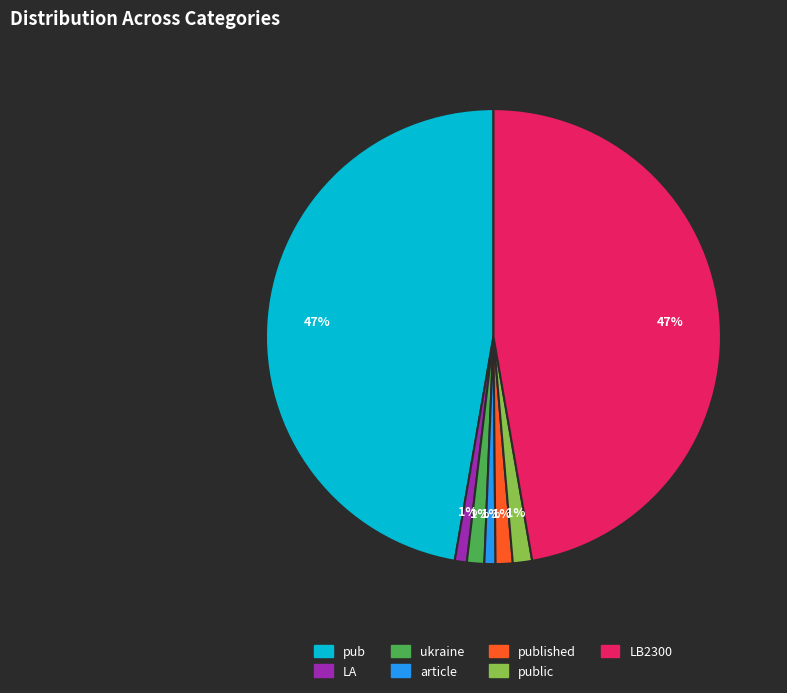

To the nearest percent, what is the difference between the largest and smallest slice percentages?

46%